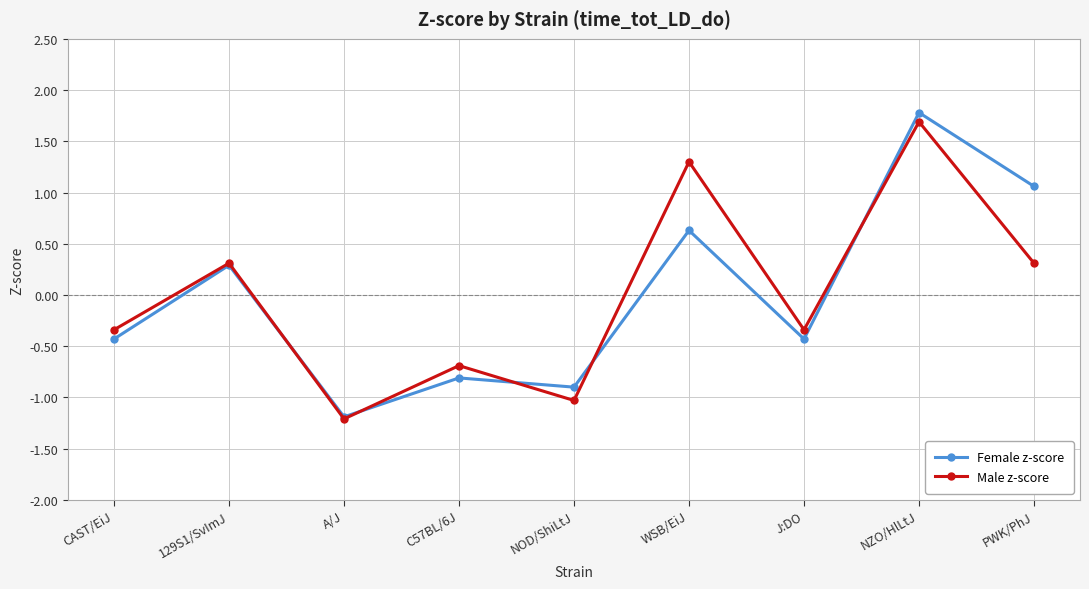

At CAST/EiJ, list the series in order from smallest to largest.

Female z-score, Male z-score